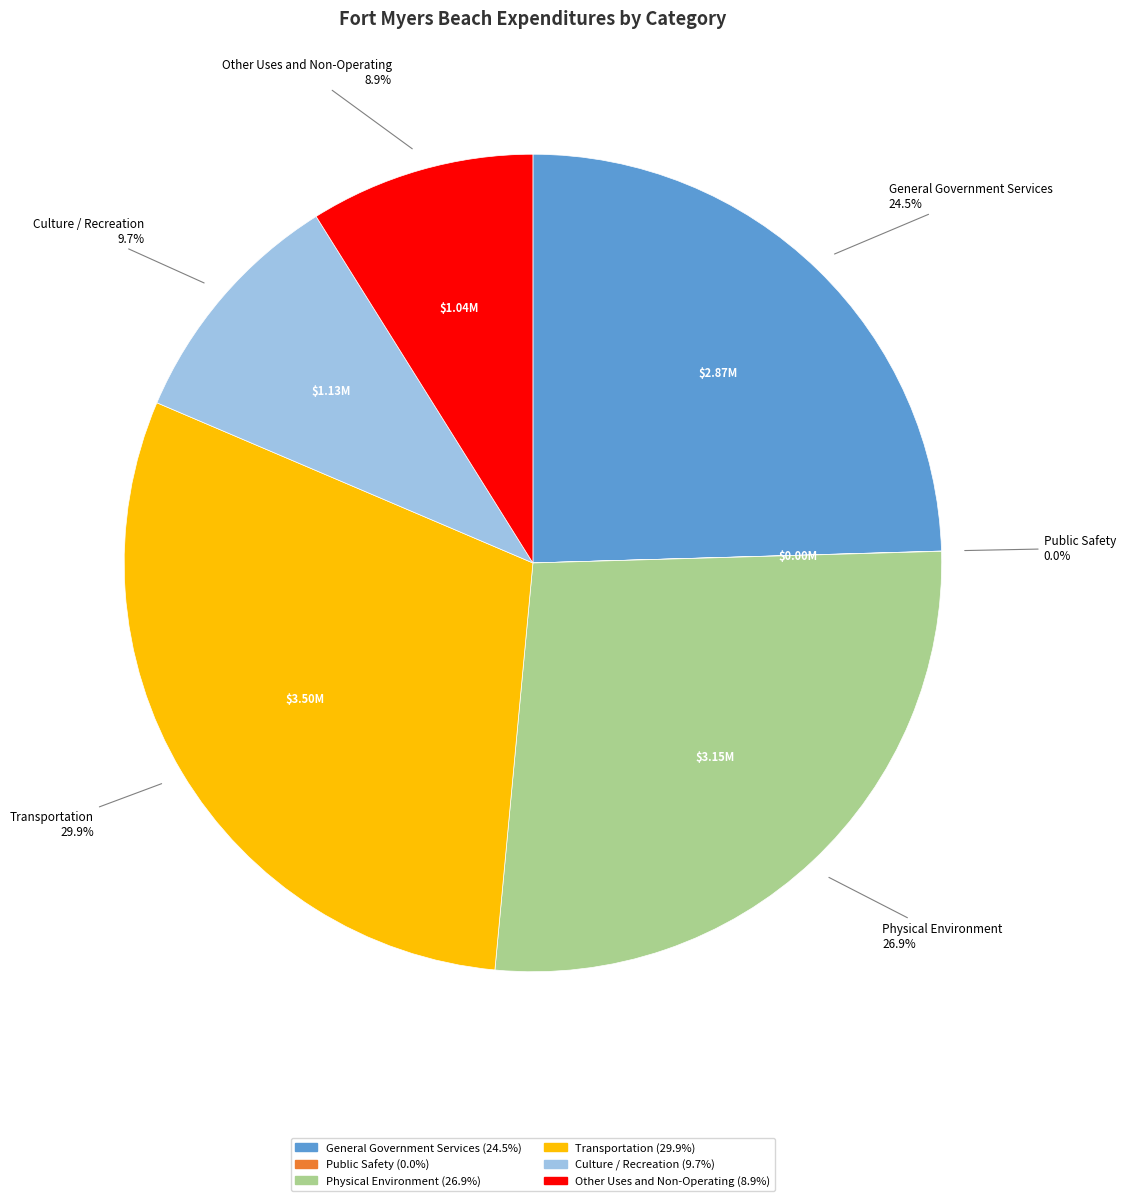

Which slice is the largest?

Transportation